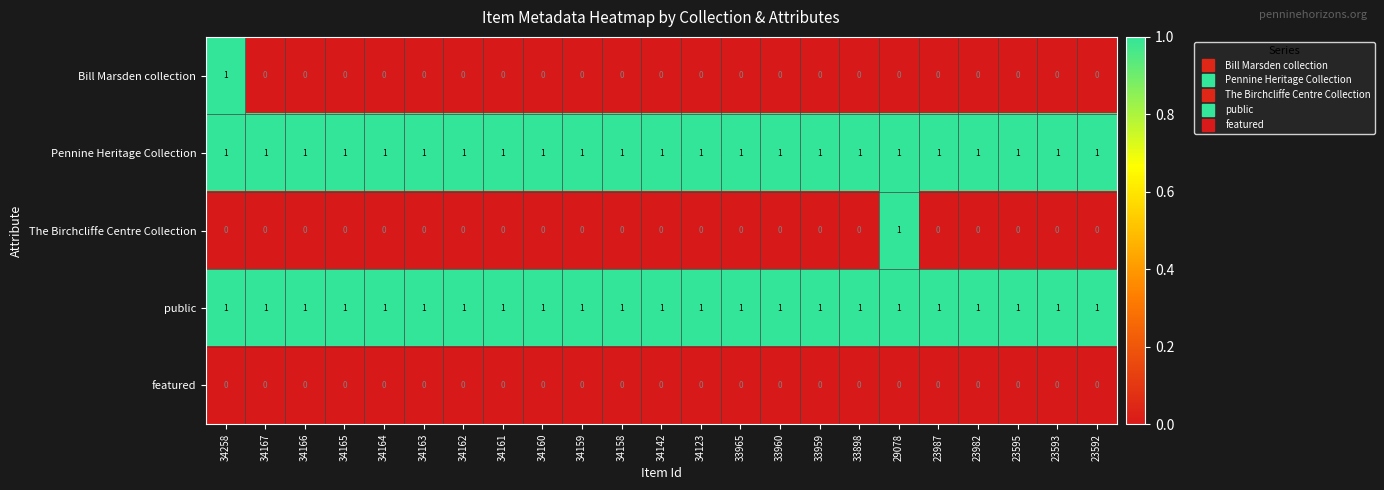

Is the value of public at 33965 greater than the value of featured at 29078?

Yes